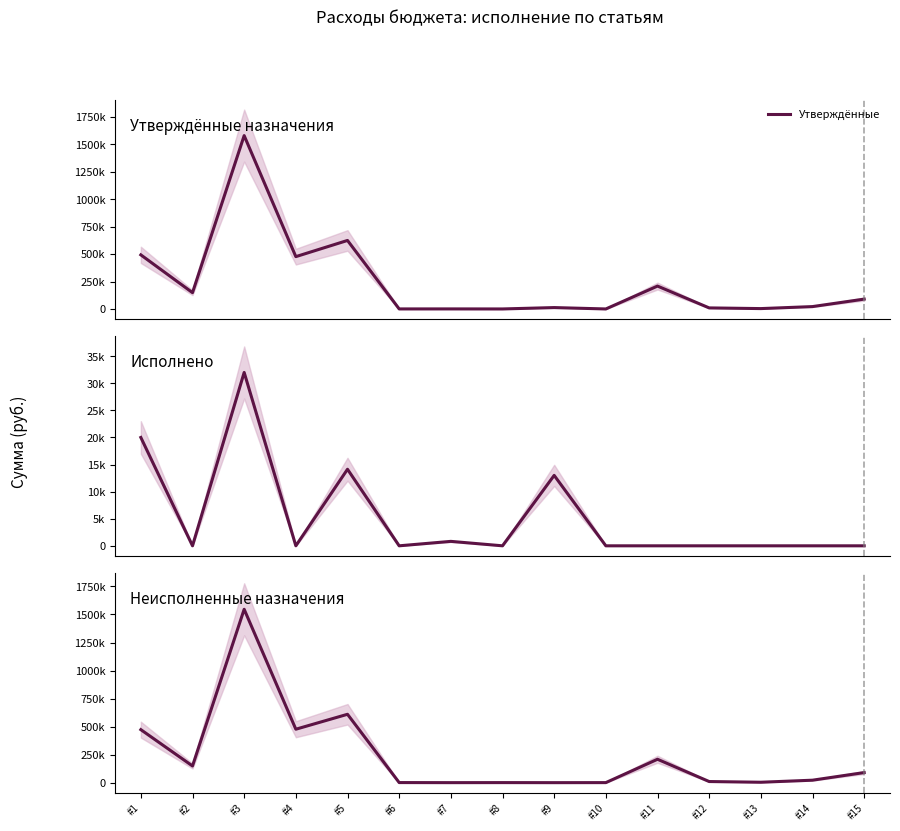

True or false: Исполнено and Утверждённые intersect in this chart.

False